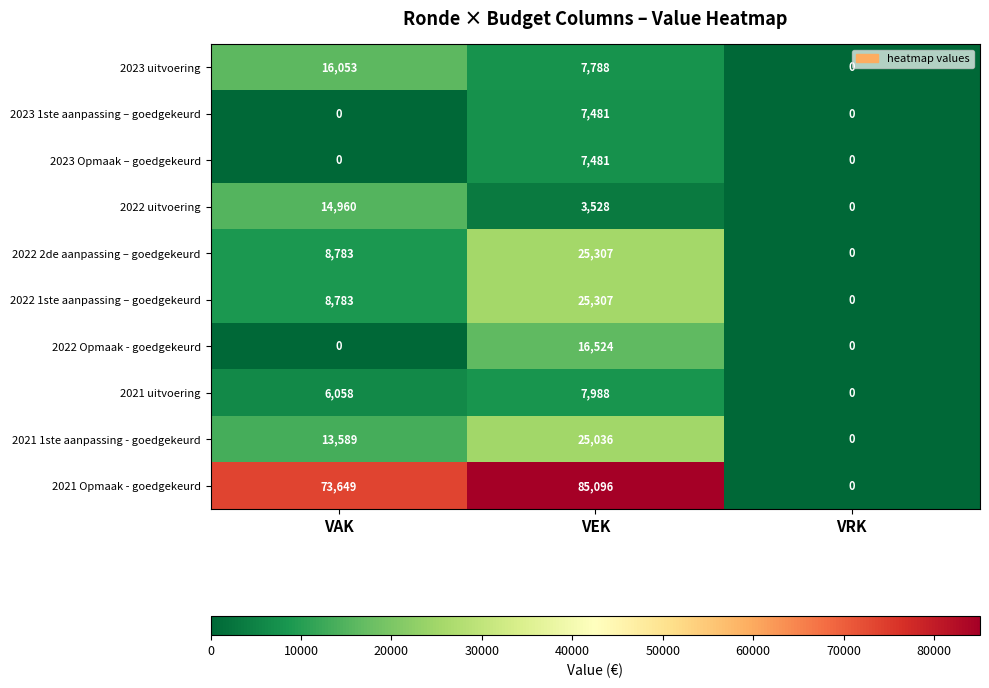

What is the spread (max minus min) of values at VEK?

81568